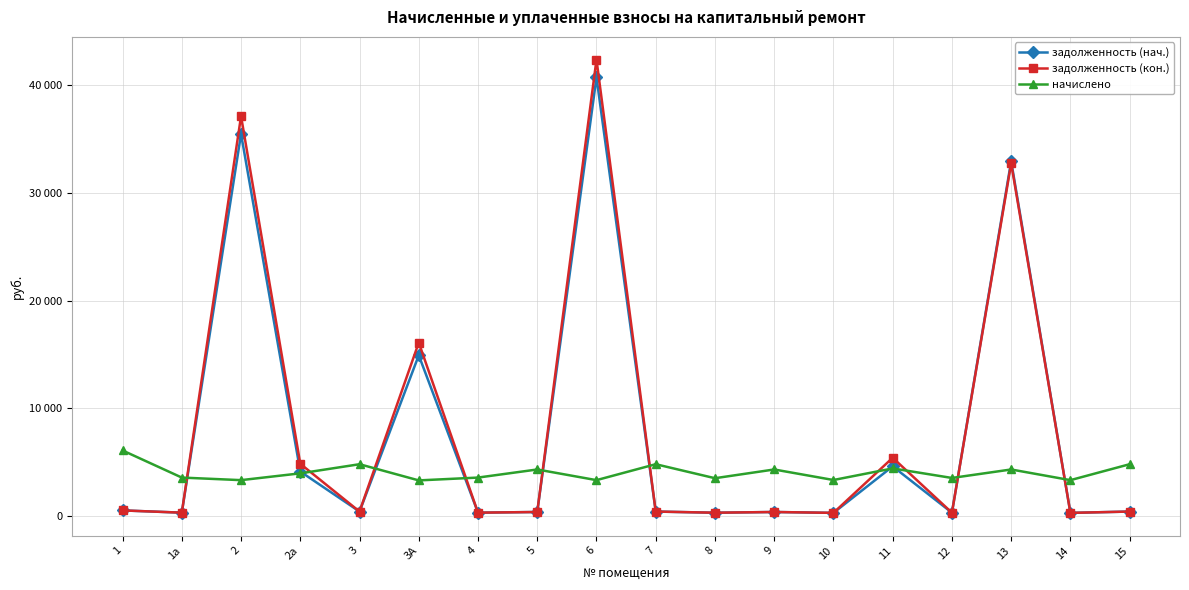

At which category does задолженность (кон.) reach its first local peak?

2